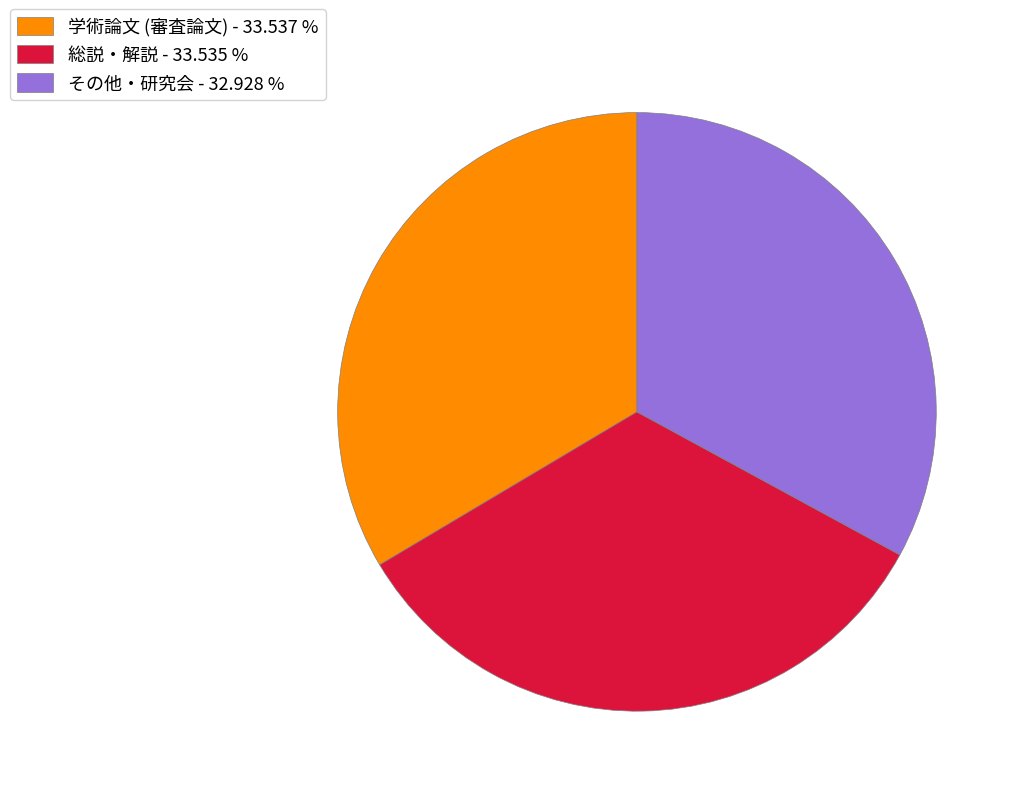

Which has a higher value, その他・研究会 - 32.928 % or 総説・解説 - 33.535 %?

総説・解説 - 33.535 %